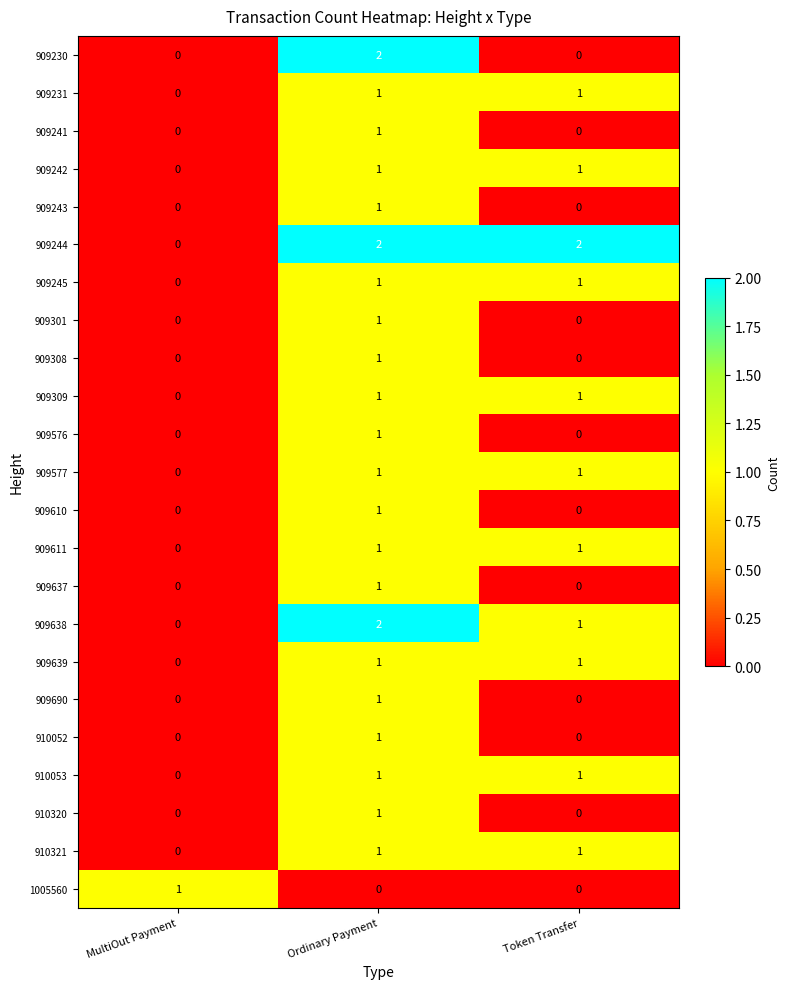

Where is 909309 nearest to the value 0?

MultiOut Payment